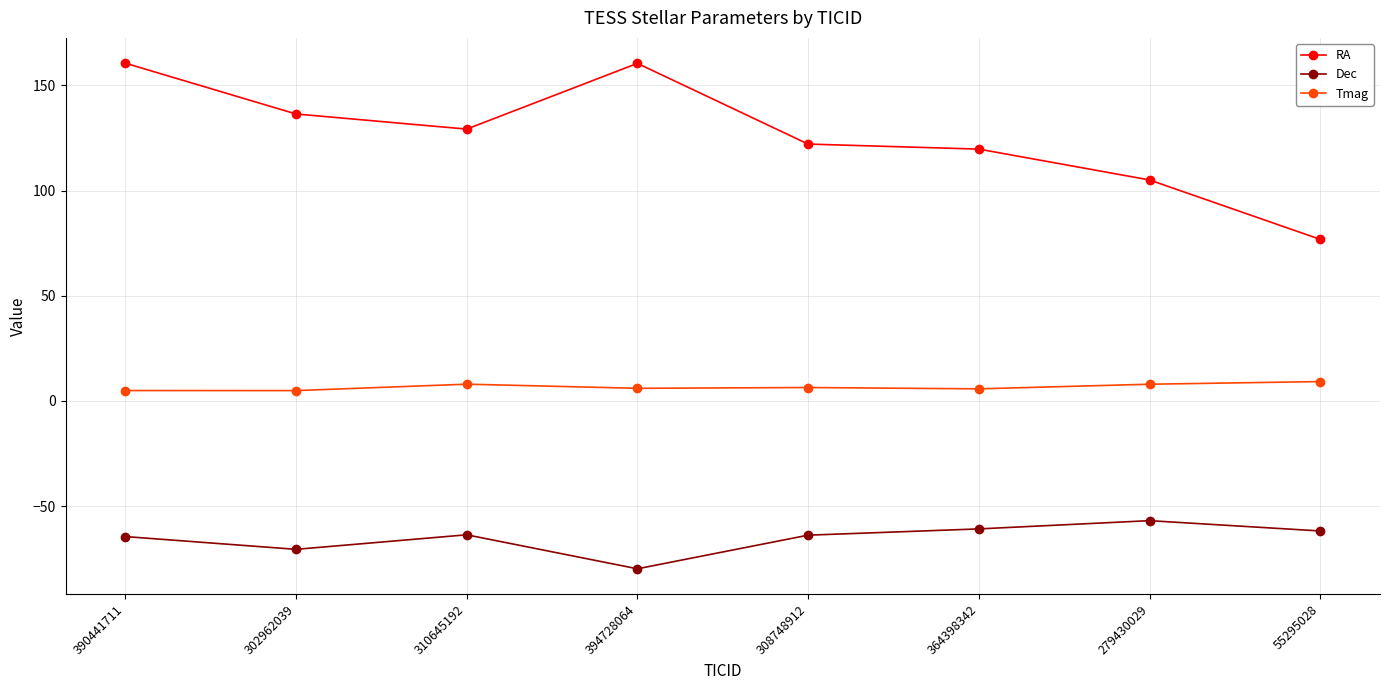

Read the Dec value at 390441711.

-64.5